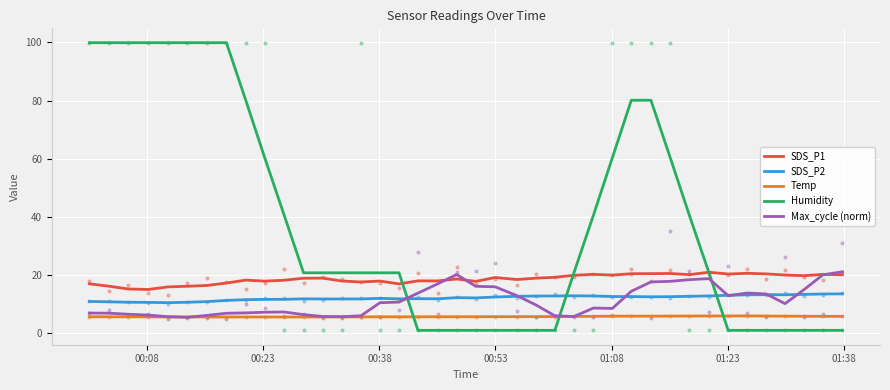

At how many categories does at least one series exceed 24?

17